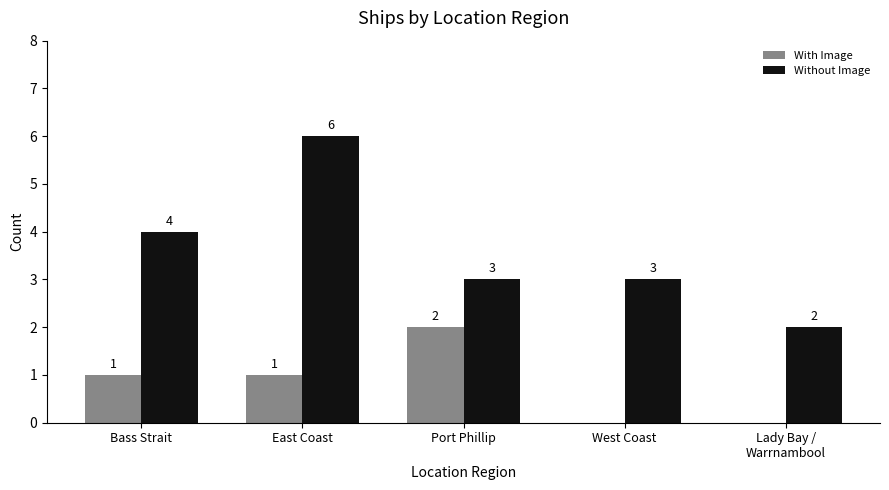

How many With Image values are between 0 and 1?

4